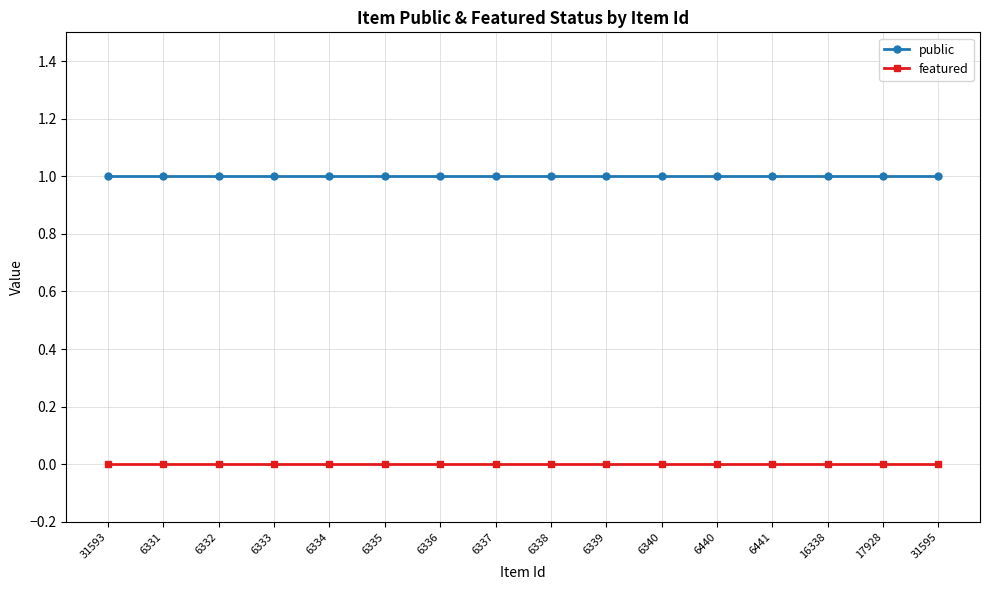

What is the value of the public point at the 5th from the left?

1